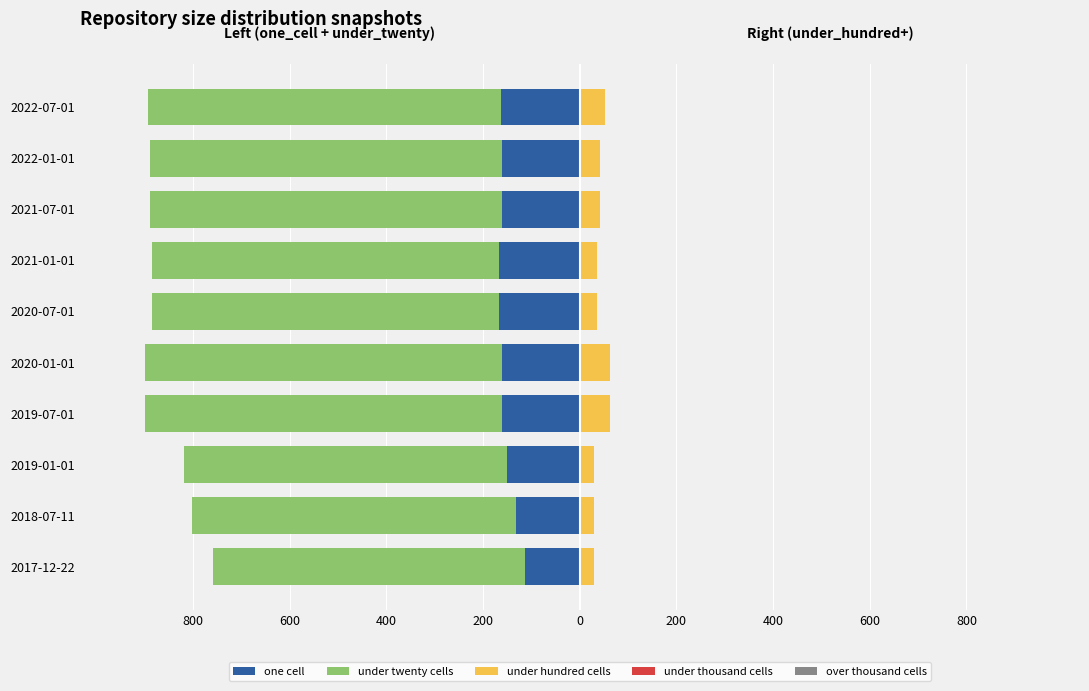

True or false: under twenty cells has a value of -282.9 at 2019-01-01.

False